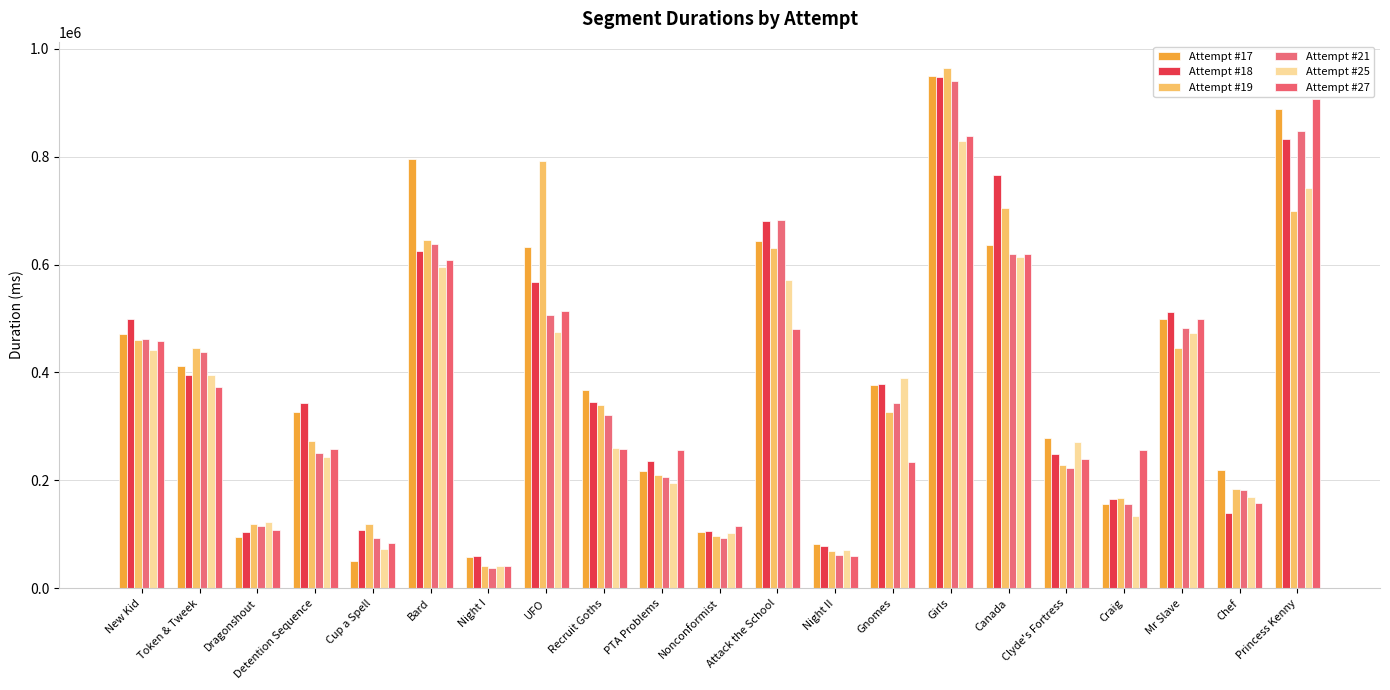

Is it true that Attempt #17 equals 888562 at Princess Kenny?

True